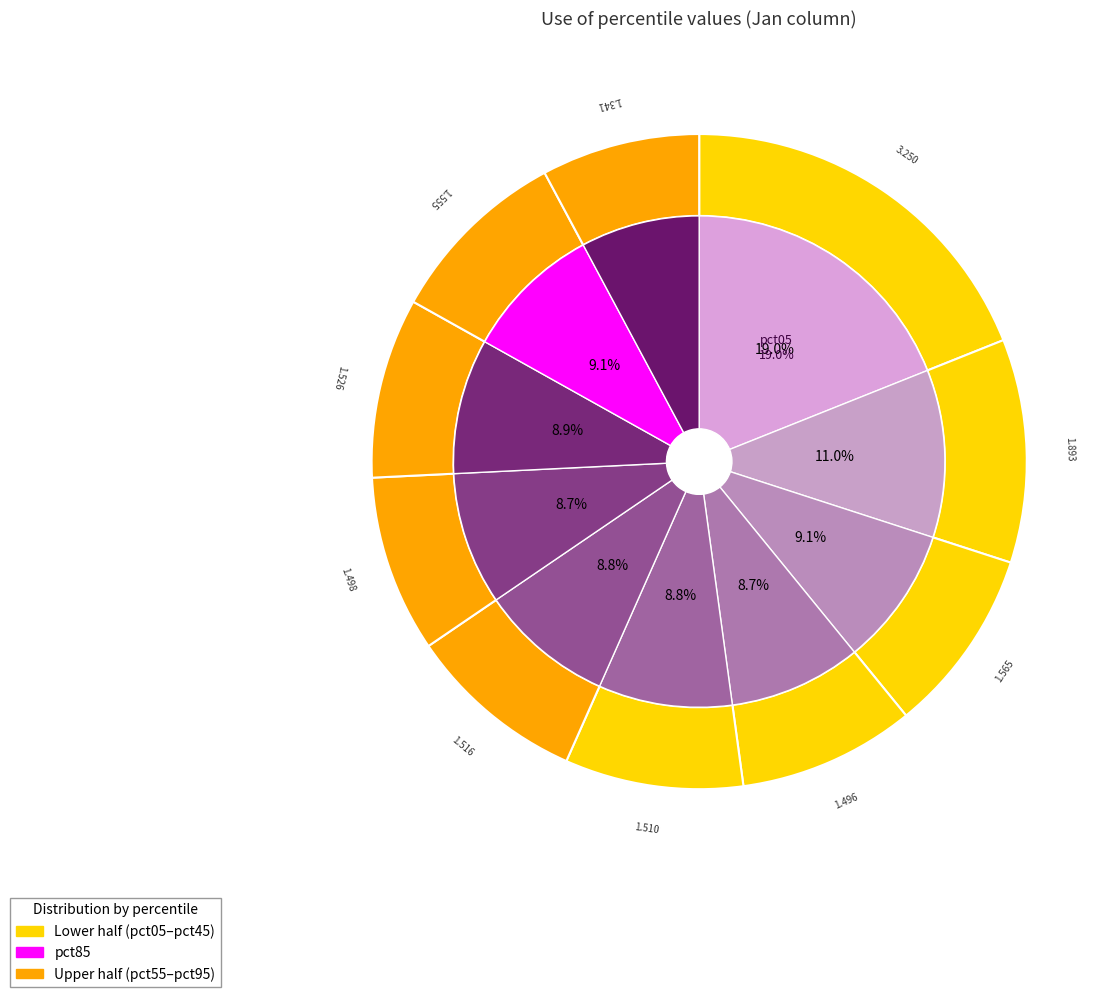

What is the ratio of the value at pct55 to the value at pct15?

0.8